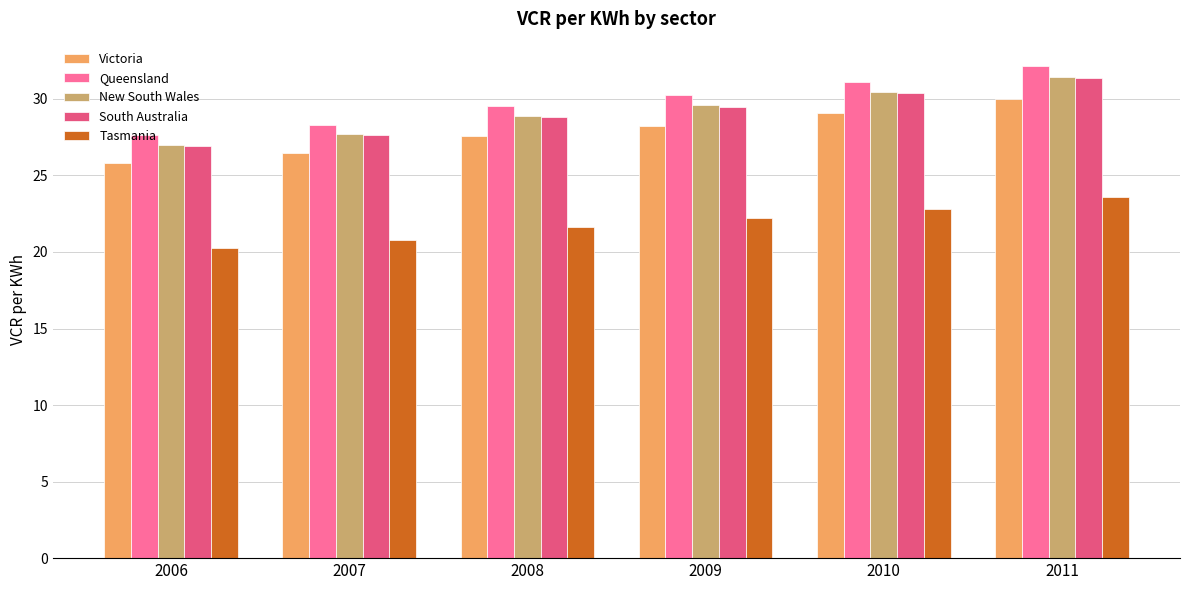

Is it true that South Australia equals 31.3 at 2011?

True